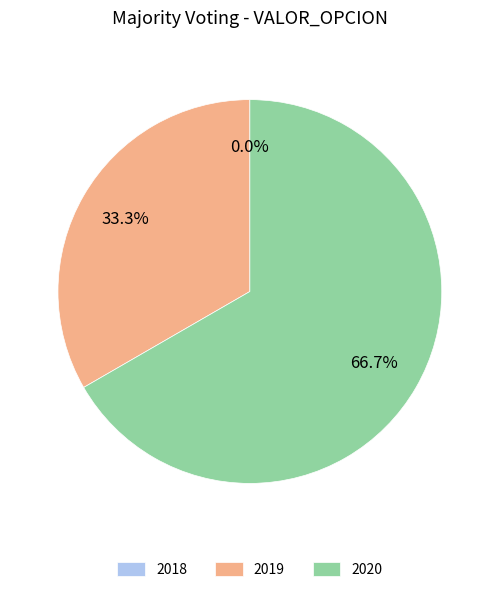

How many segments does this pie chart have?

3